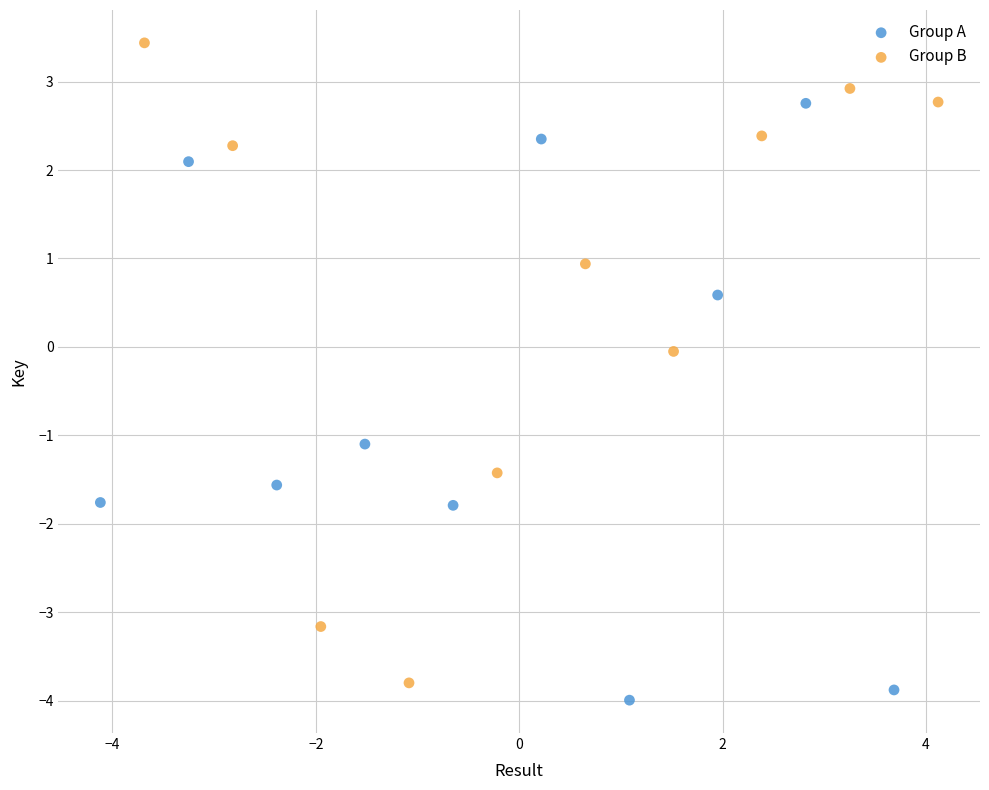

Which series contains the lowest Y value?

Group A